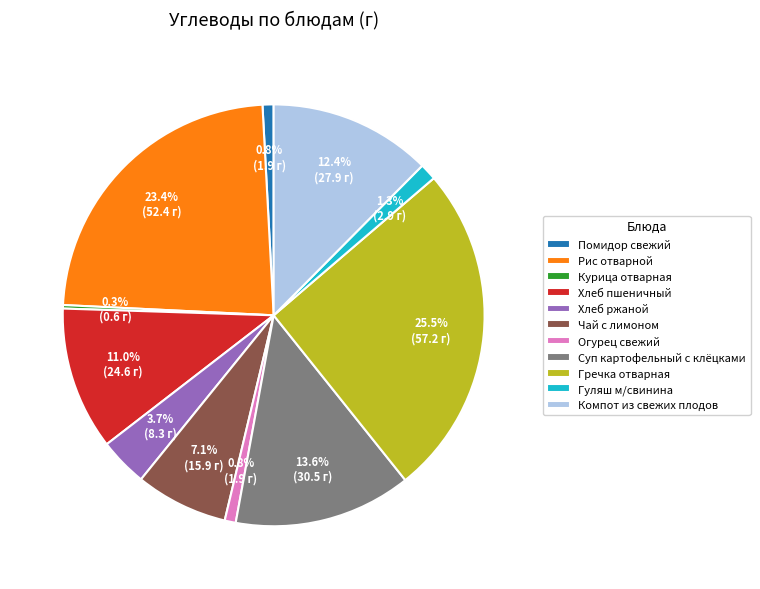

Between Рис отварной and Хлеб пшеничный, which is larger?

Рис отварной